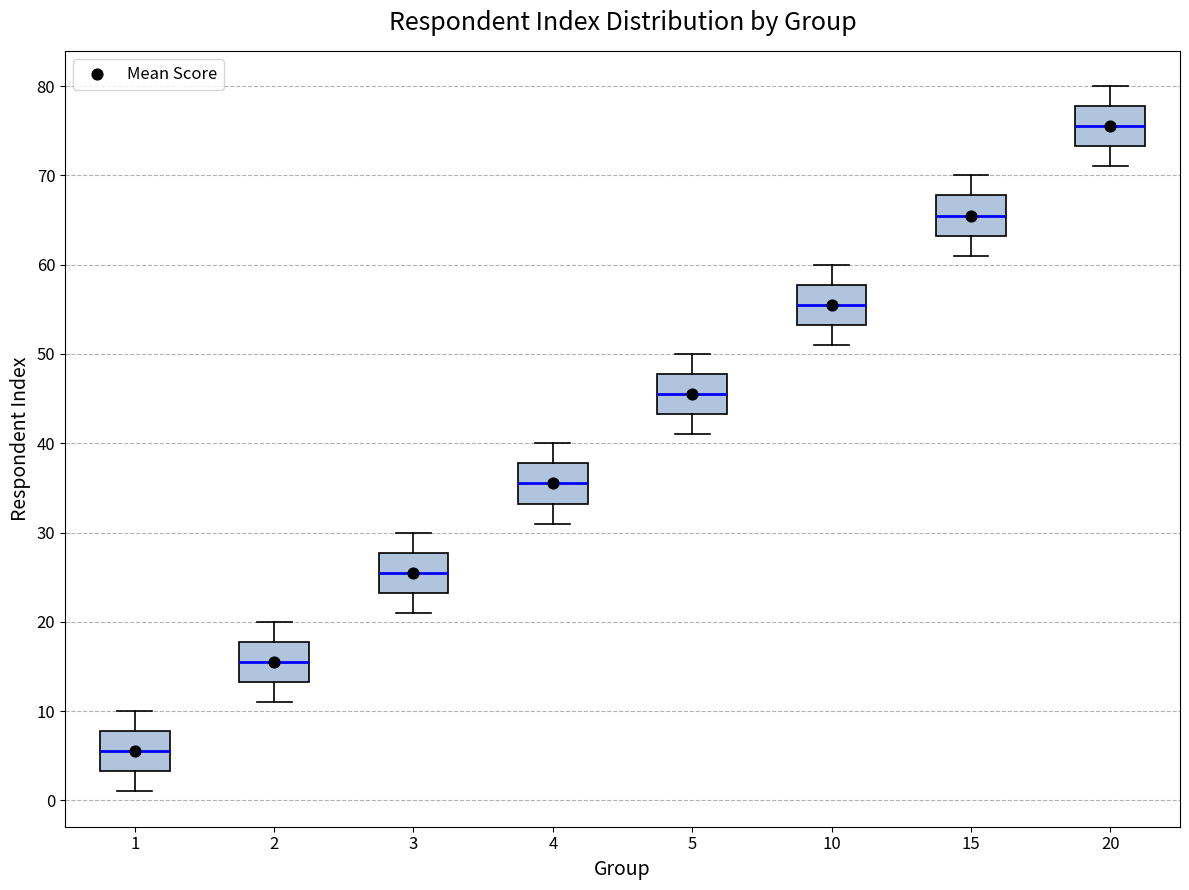

Reading left to right, read every box against the y-axis: the position of its median line, the range the box covers, and the ends of its whiskers. The values are not printed on the chart, so give them approximately, as read against the axis.

1: median 6, box 3 to 8, whiskers 1 to 10
2: median 16, box 13 to 18, whiskers 11 to 20
3: median 26, box 23 to 28, whiskers 21 to 30
4: median 36, box 33 to 38, whiskers 31 to 40
5: median 46, box 43 to 48, whiskers 41 to 50
10: median 56, box 53 to 58, whiskers 51 to 60
15: median 66, box 63 to 68, whiskers 61 to 70
20: median 76, box 73 to 78, whiskers 71 to 80